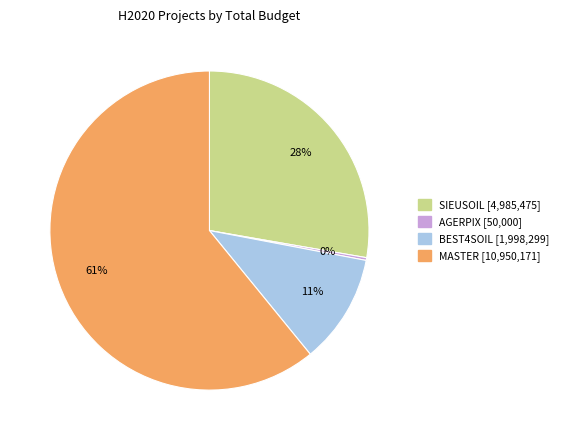

How many slices are in this pie chart?

4